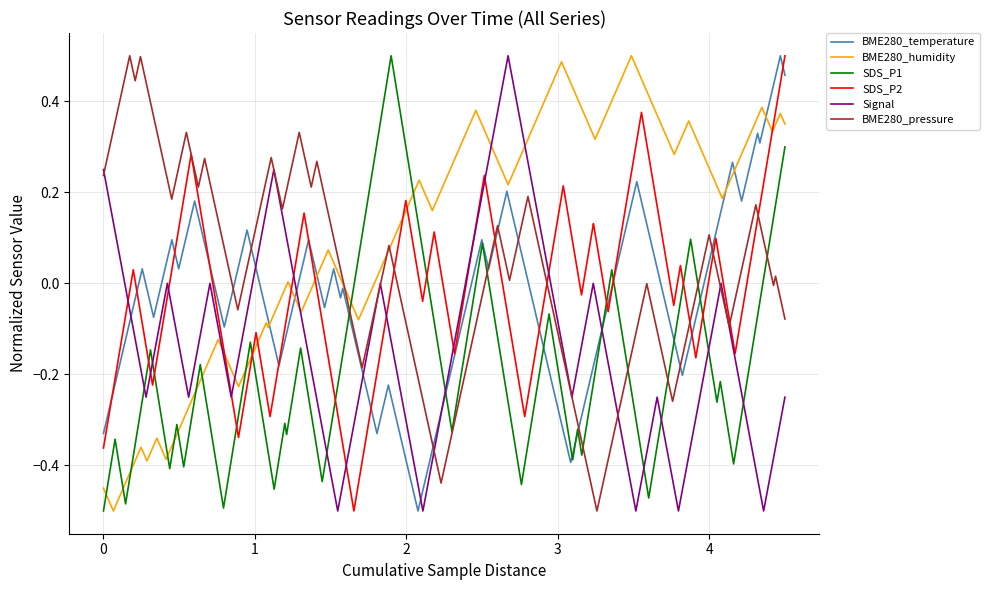

What is the difference between the second highest and minimum values in the SDS_P1 series?

0.8